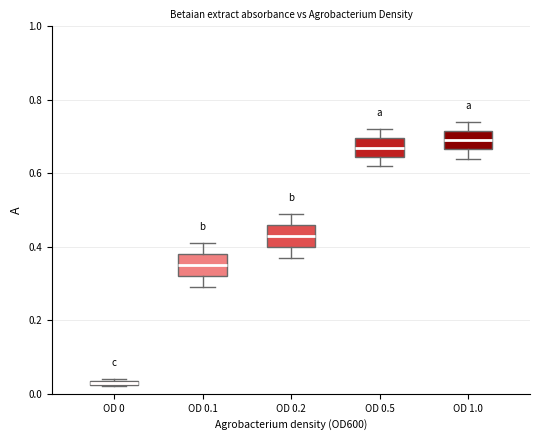

Which box's median line is the lowest?

OD 0